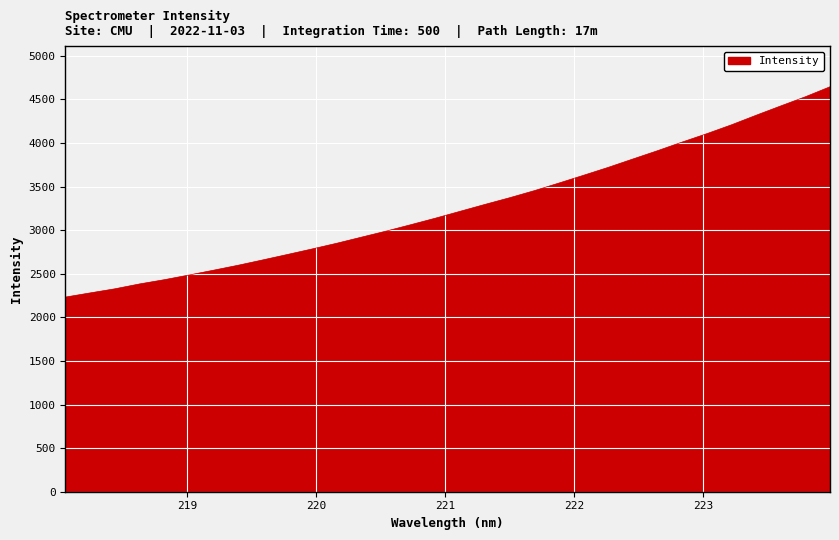

What is the difference between the maximum and minimum values?

2412.6